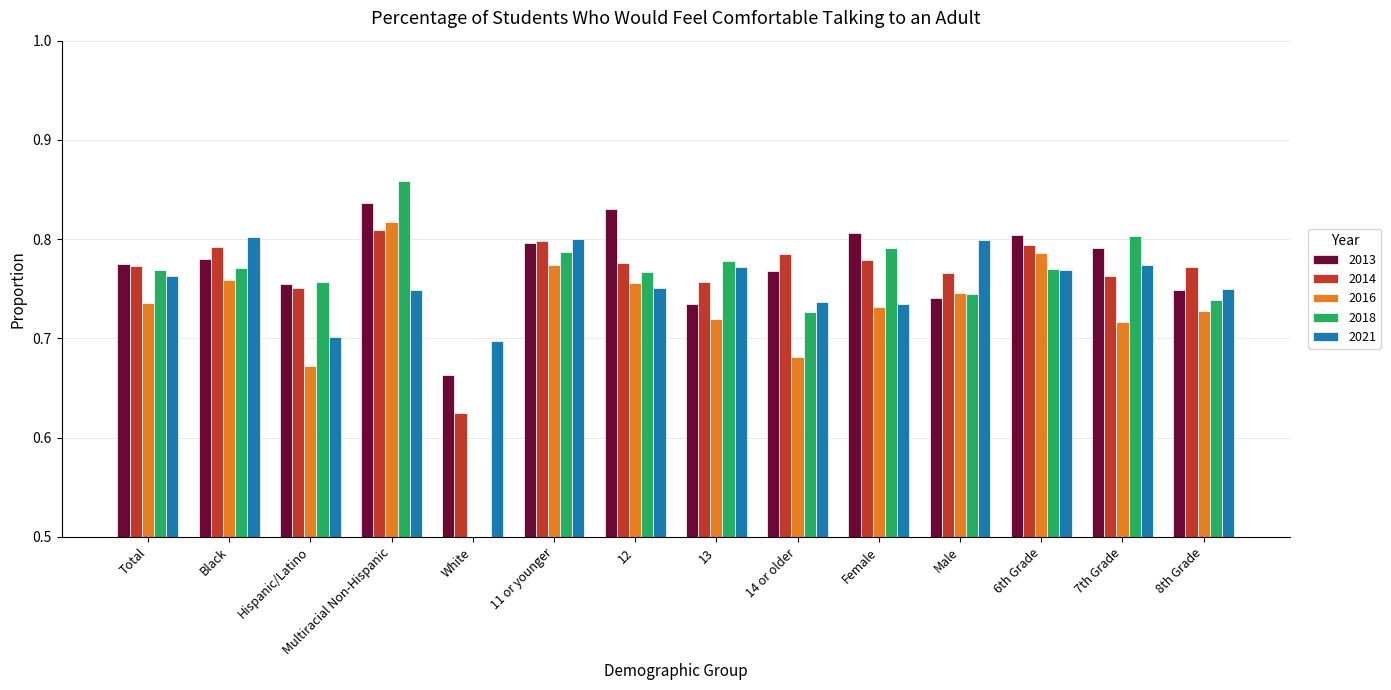

What is the difference between the maximum and minimum values in the 2021 series?

0.1